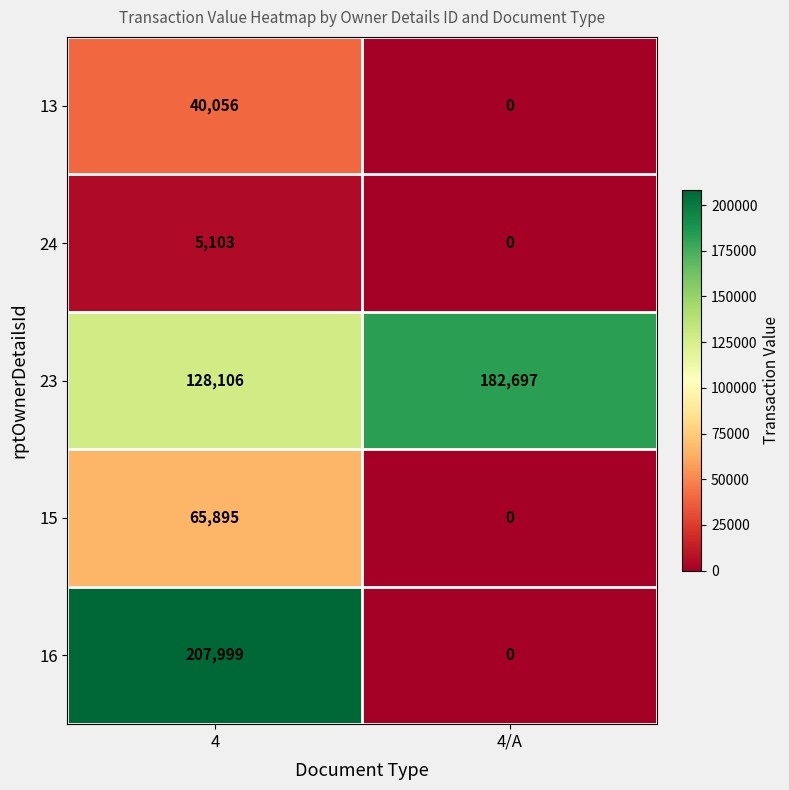

At which category does the chart reach its peak across all series?

4